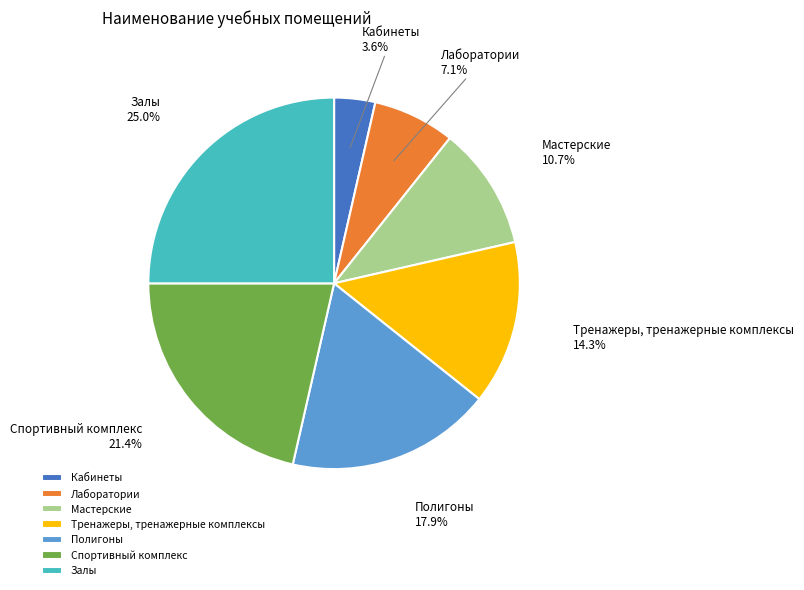

The Спортивный комплекс slice represents 21% of the pie. True or false?

True